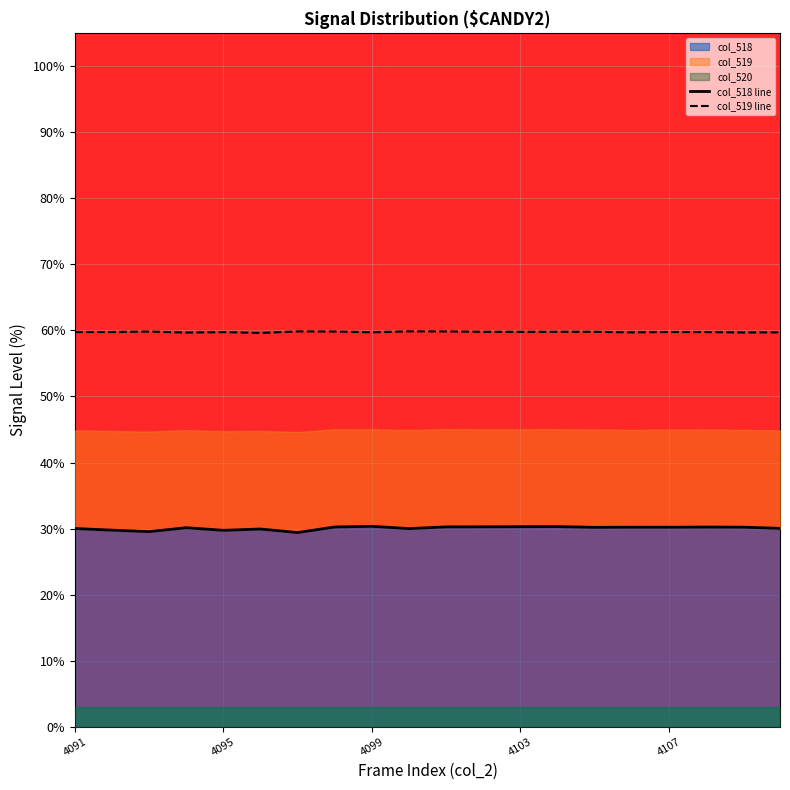

Where does the col_518 line series first go above 30?

4091